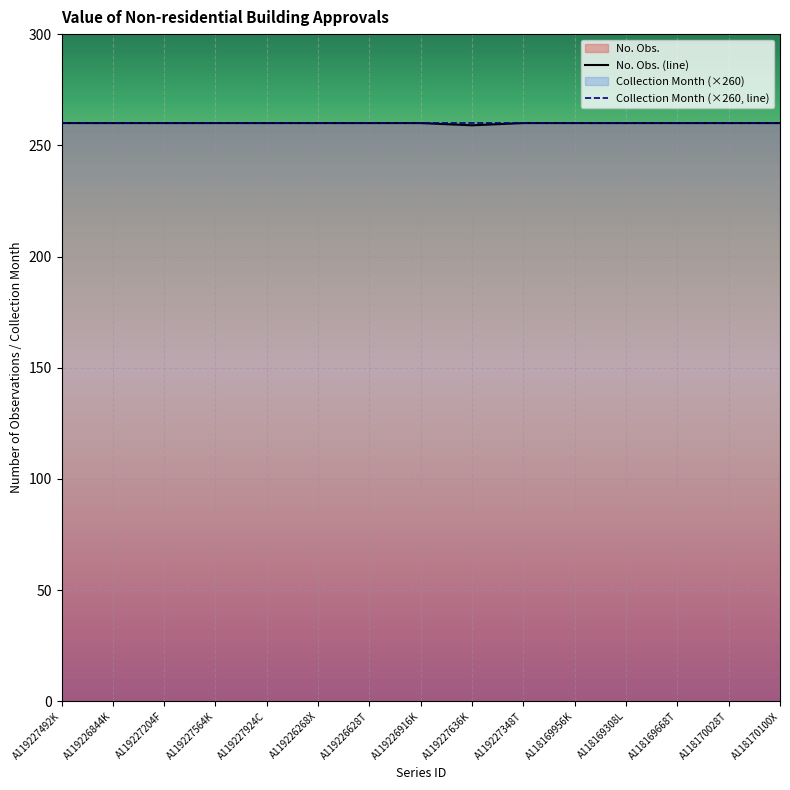

How many points are lower than both their immediate neighbors (excluding endpoints)?

1